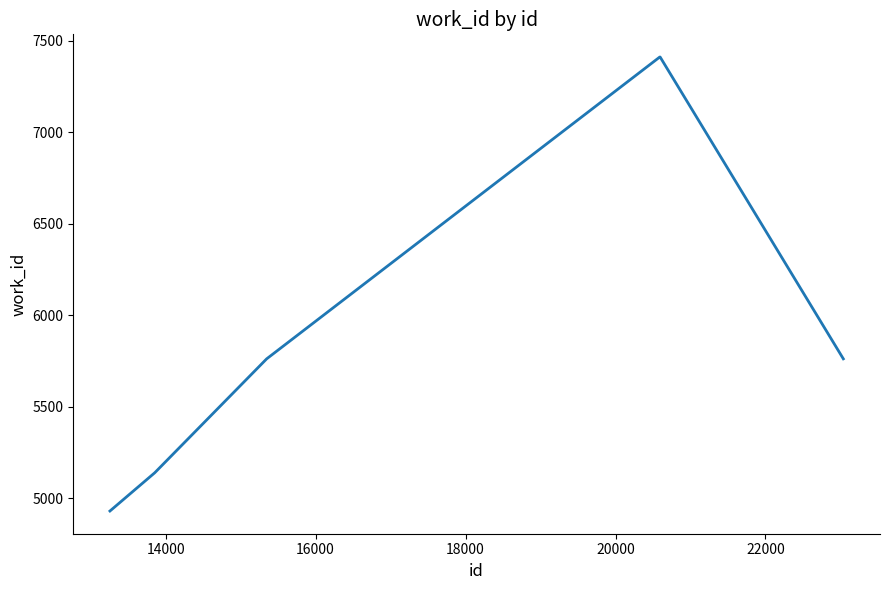

What is the maximum value shown in the chart?

7411